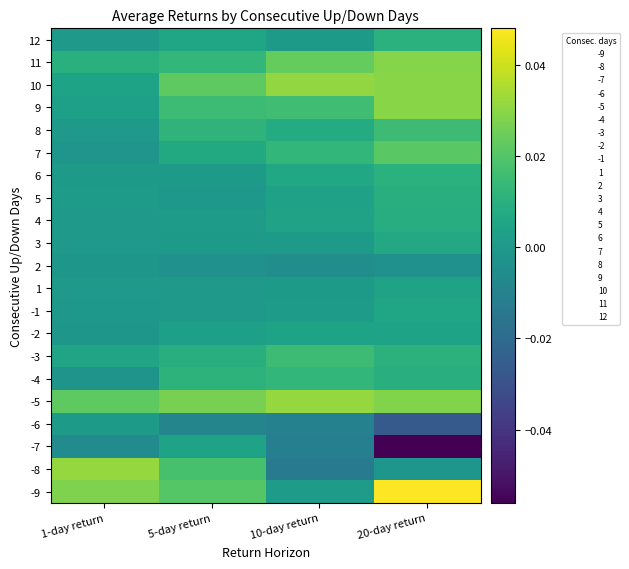

At how many categories does at least one series exceed 0?

4